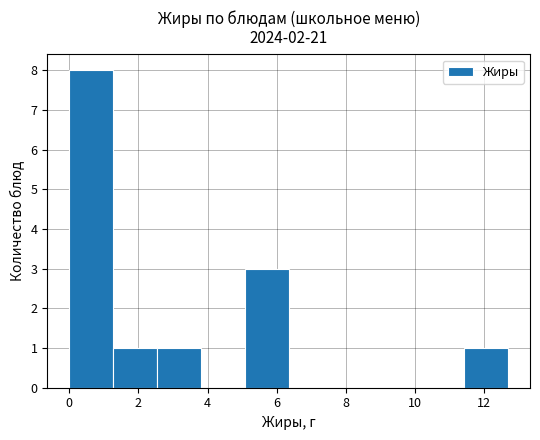

Reading left to right, list every bar in this chart as the range it spans on the x-axis followed by its height. Neither the bar edges nor the heights are printed on the chart, so give them approximately, as read against the axes.

0.0 to 1.2: 8
1.2 to 2.6: 1
2.6 to 3.8: 1
3.8 to 5.0: 0
5.0 to 6.4: 3
6.4 to 7.6: 0
7.6 to 8.8: 0
8.8 to 10.2: 0
10.2 to 11.4: 0
11.4 to 12.8: 1